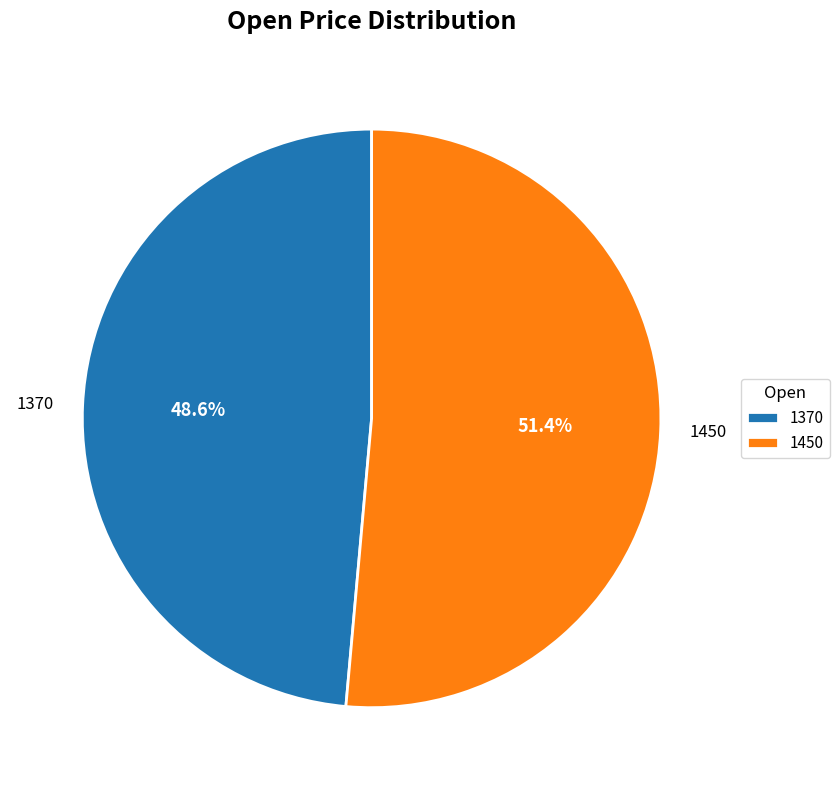

Which category accounts for the majority?

1450